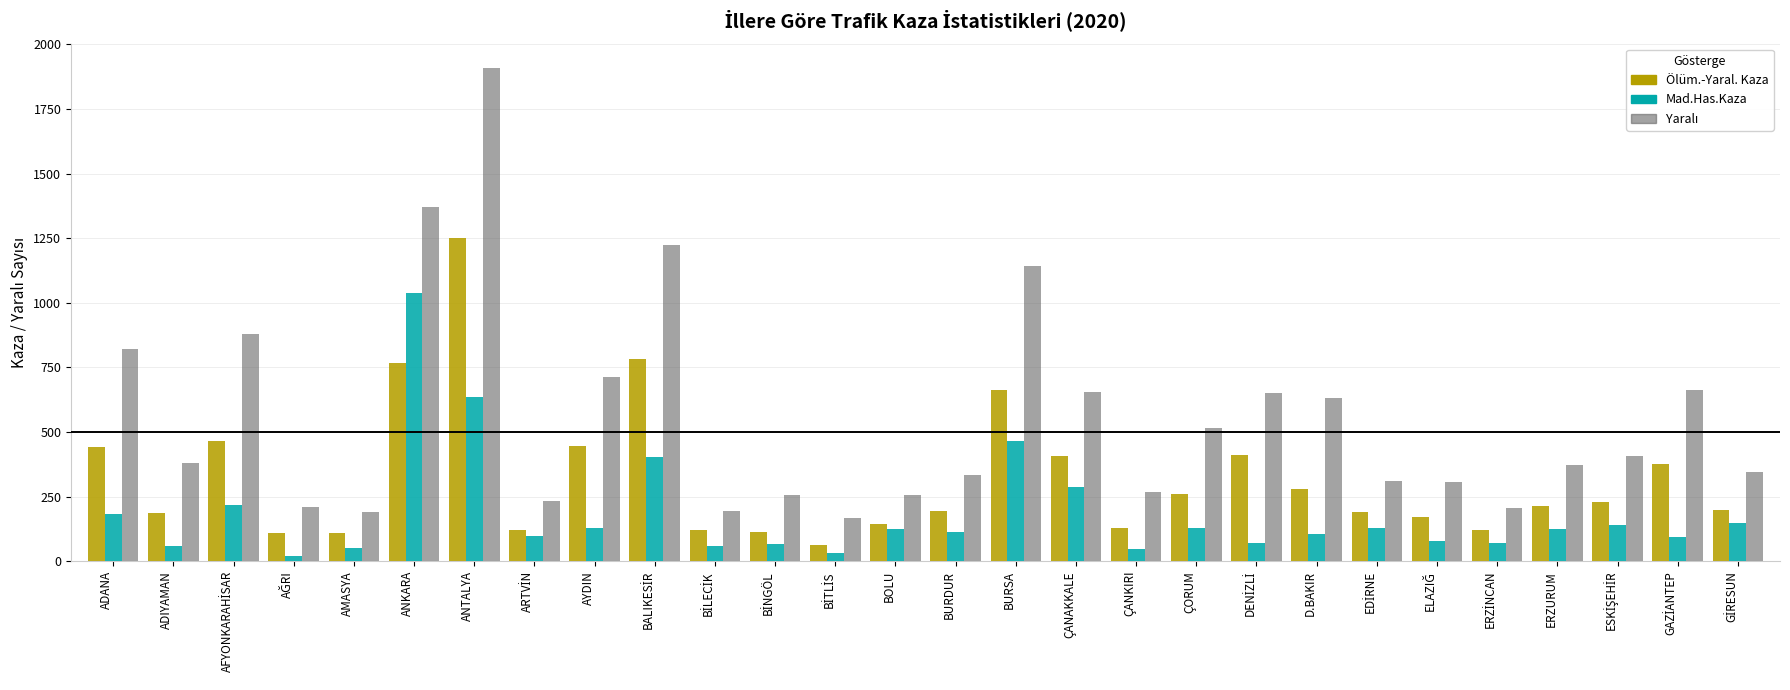

Is it true that Mad.Has.Kaza equals 130 at AYDIN?

True